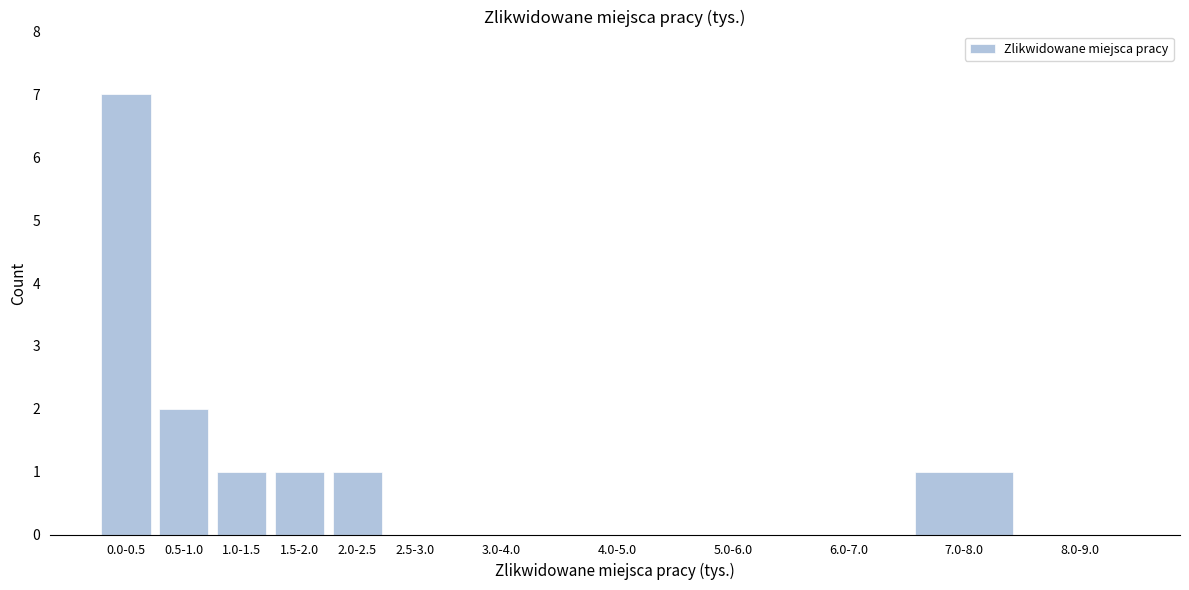

Reading left to right, list all the values displayed in this chart.

0.0-0.5=7	0.5-1.0=2	1.0-1.5=1	1.5-2.0=1	2.0-2.5=1	2.5-3.0=0	3.0-4.0=0	4.0-5.0=0	5.0-6.0=0	6.0-7.0=0	7.0-8.0=1	8.0-9.0=0